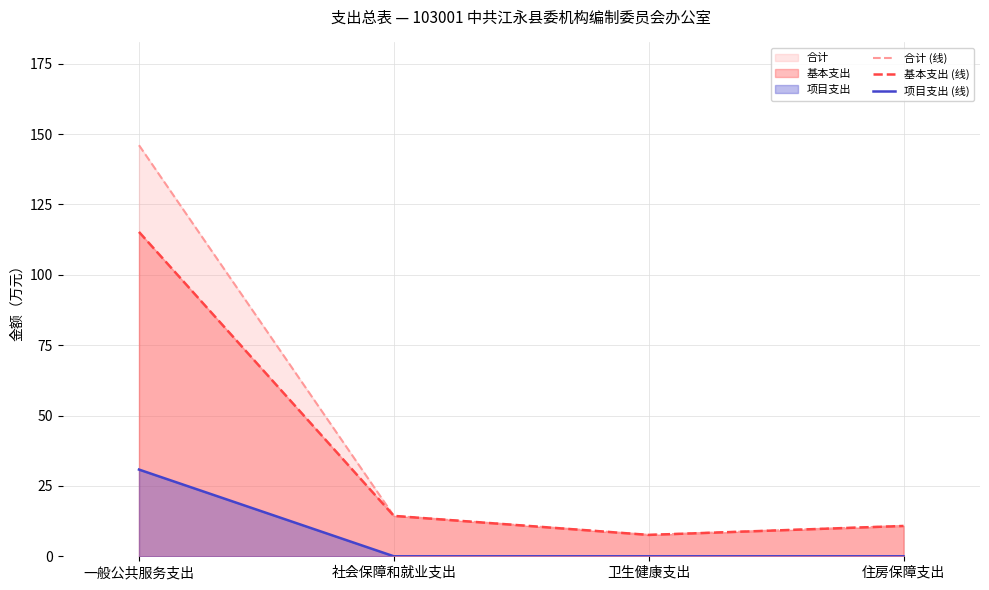

The 基本支出 (线) series shows 181.4 at 一般公共服务支出. True or false?

False